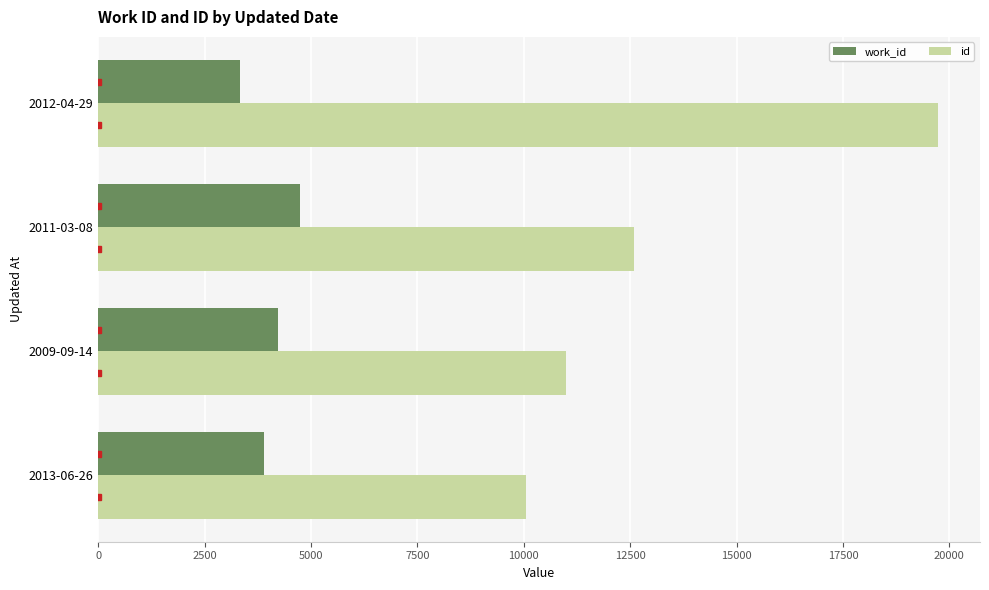

What is the minimum value shown in the chart?

3330